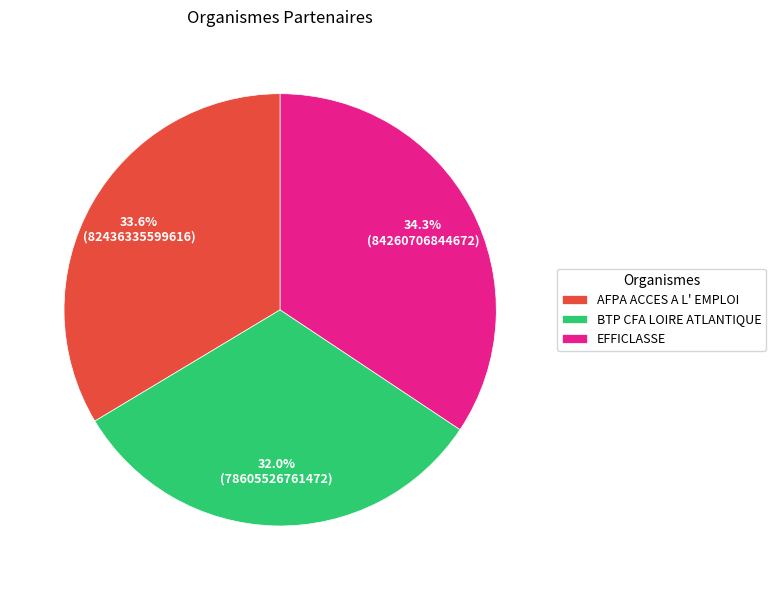

Combined, what portion of the pie is BTP CFA LOIRE ATLANTIQUE and AFPA ACCES A L' EMPLOI?

65.7%